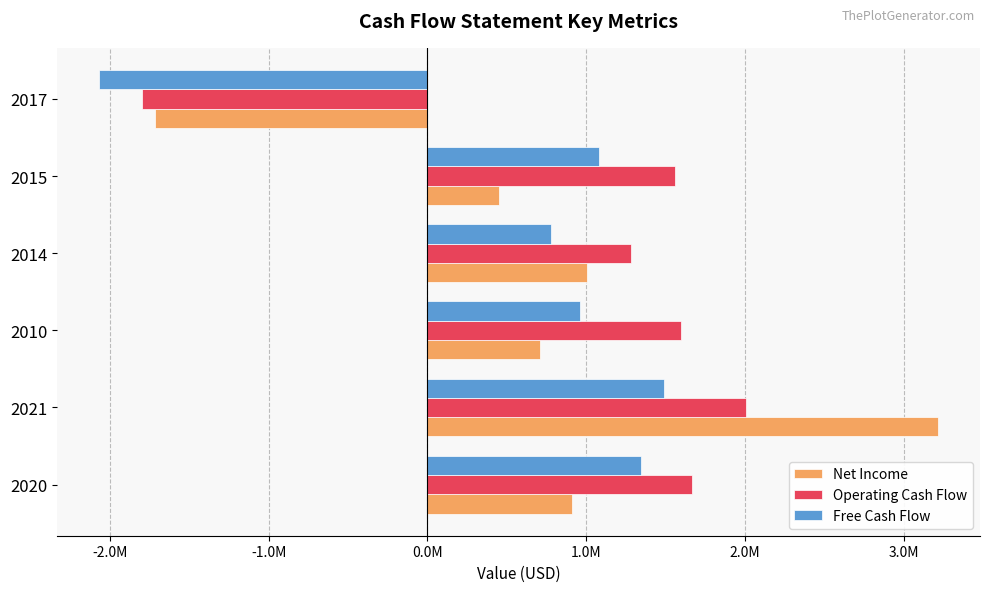

What are all the series names shown in the legend?

Net Income, Operating Cash Flow, Free Cash Flow